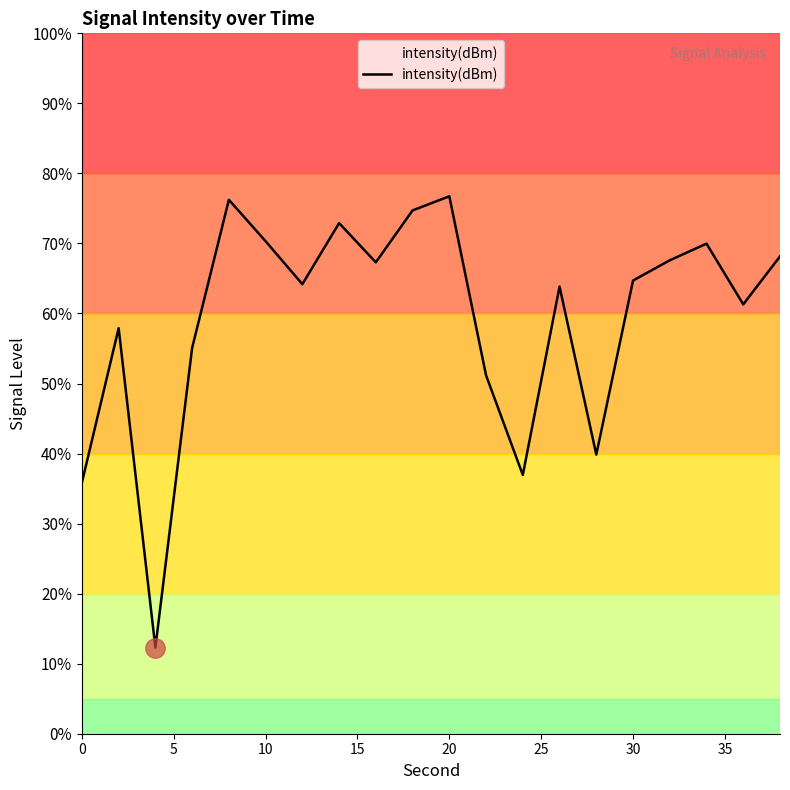

What is the difference between the maximum and minimum values?

64.4